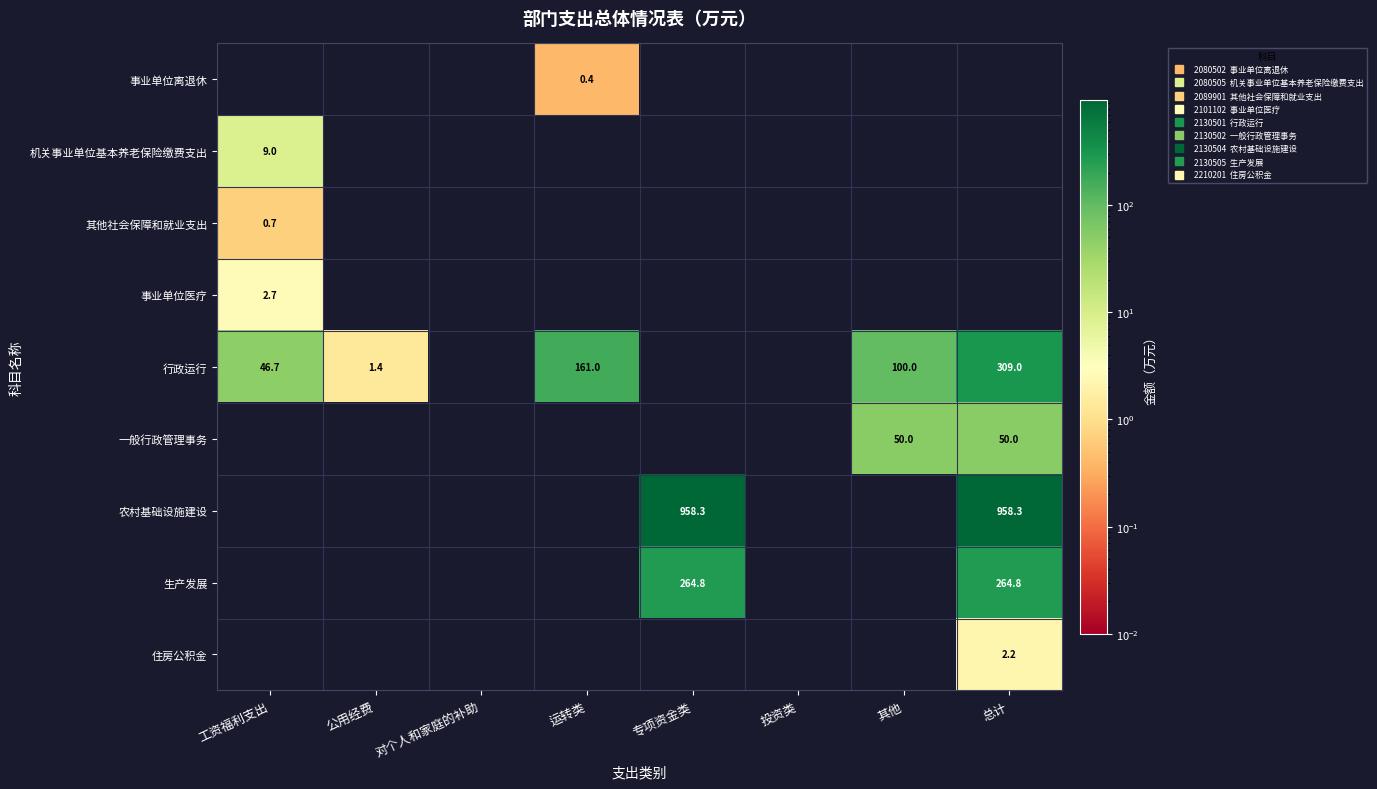

Which series has the largest total across all categories?

农村基础设施建设